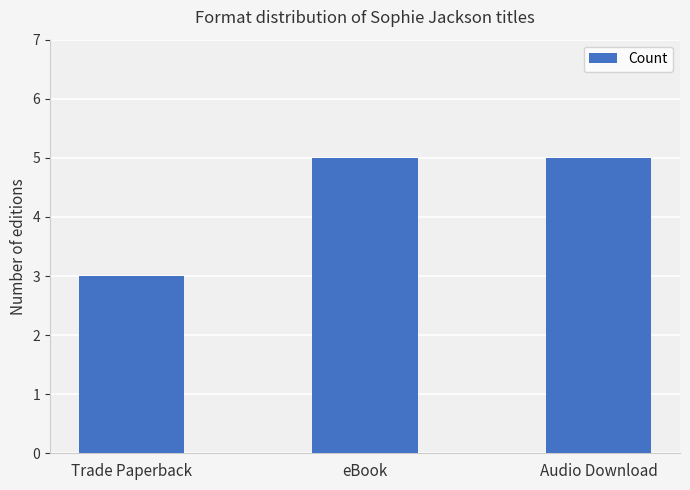

The value at Audio Download is 5. True or false?

True